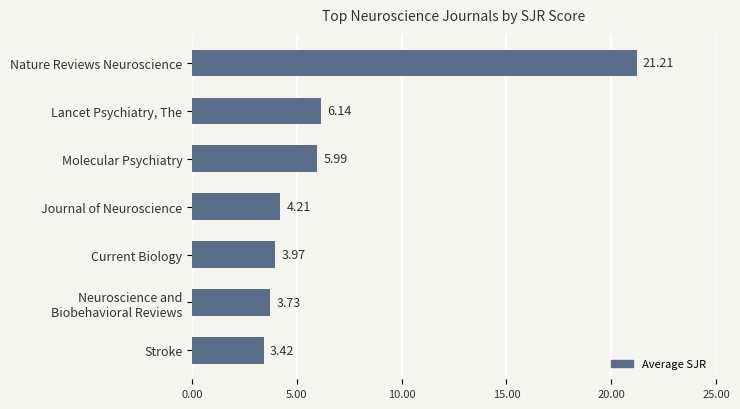

What is the label of the 4th bar from the bottom?

Journal of Neuroscience